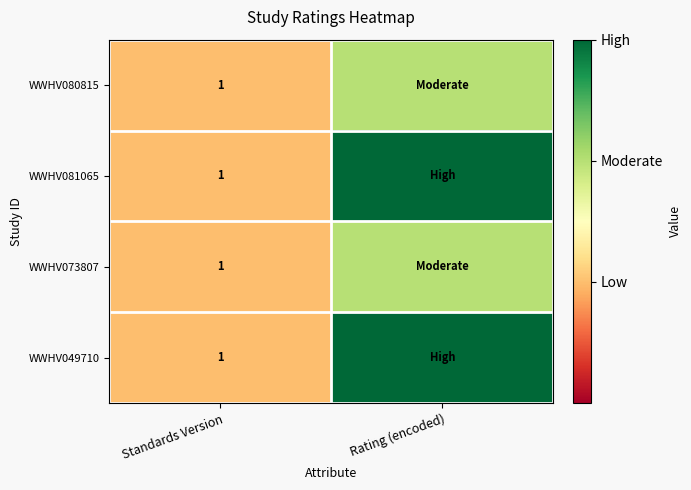

The WWHV080815 series shows 2 at Standards Version. True or false?

False